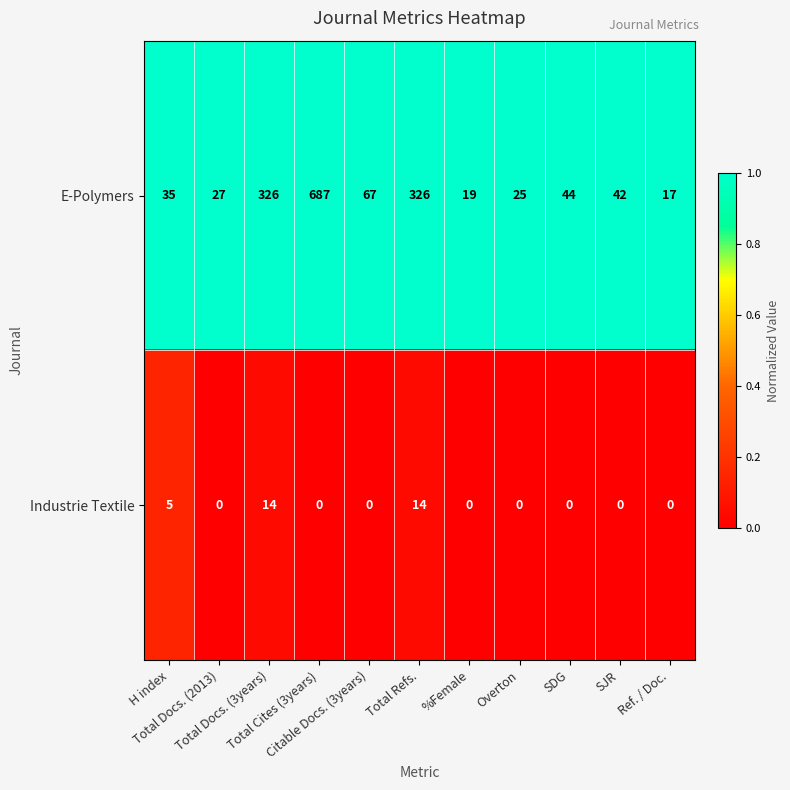

Which series has the largest total across all categories?

E-Polymers